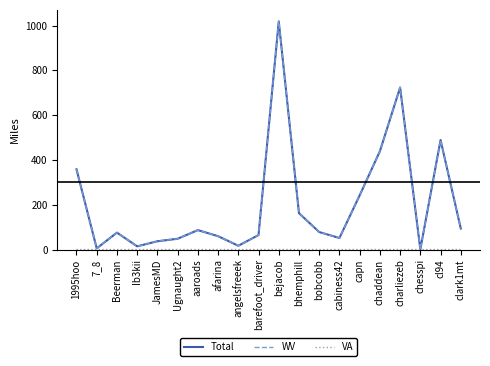

What is the difference between the highest and lowest values at Beerman?

75.5